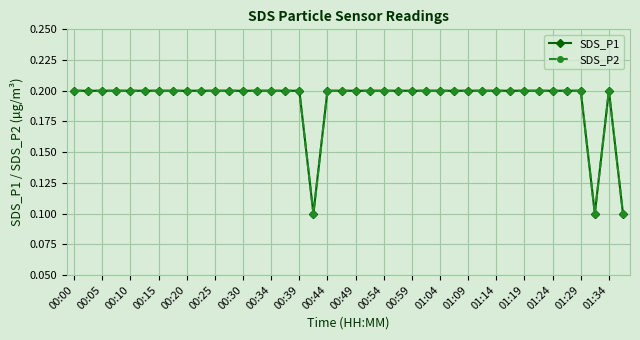

Does the chart have visible grid lines?

Yes